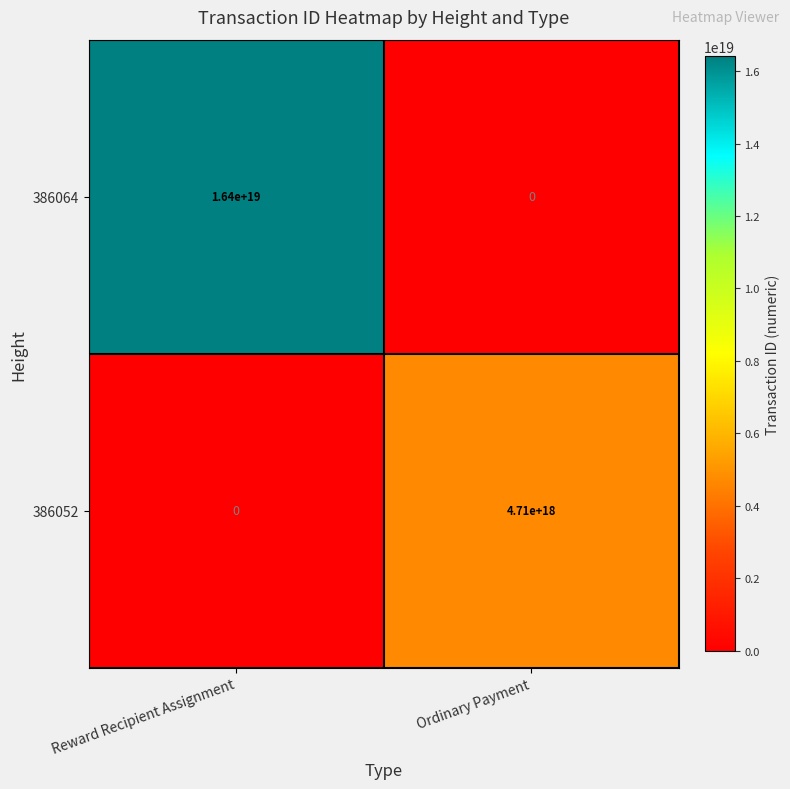

Between Reward Recipient Assignment and Ordinary Payment, which series saw the biggest shift?

386064